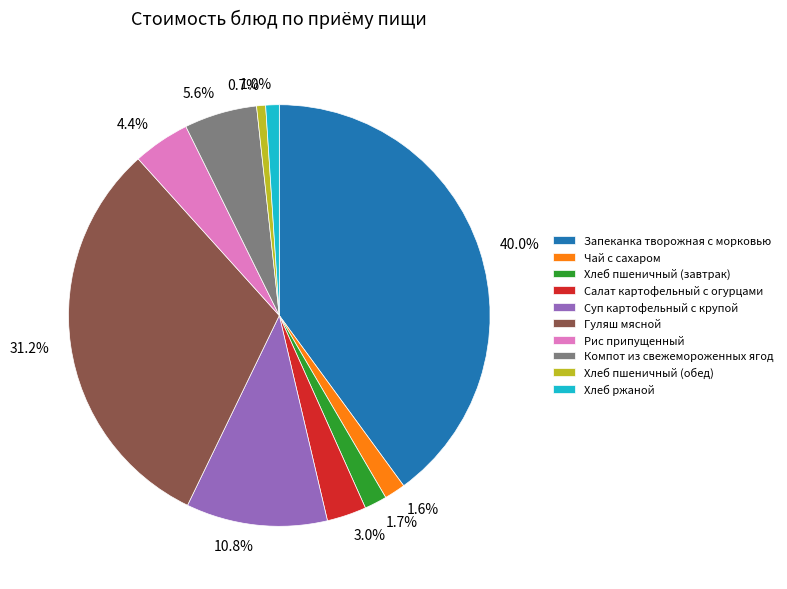

Combined, do Хлеб пшеничный (завтрак) and Салат картофельный с огурцами account for over 50%?

No